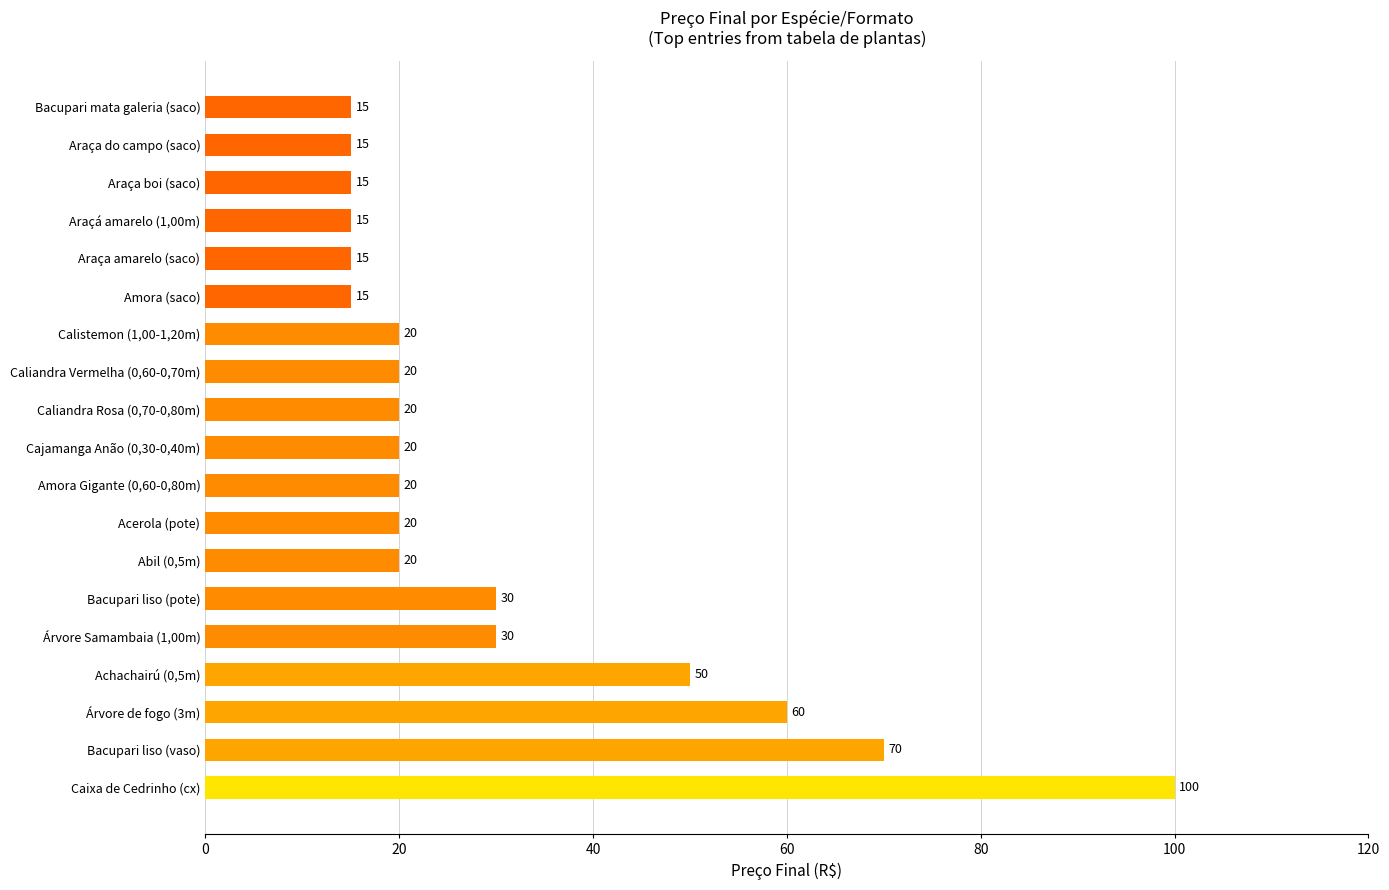

Which category has the highest value across all series?

Caixa de Cedrinho (cx)